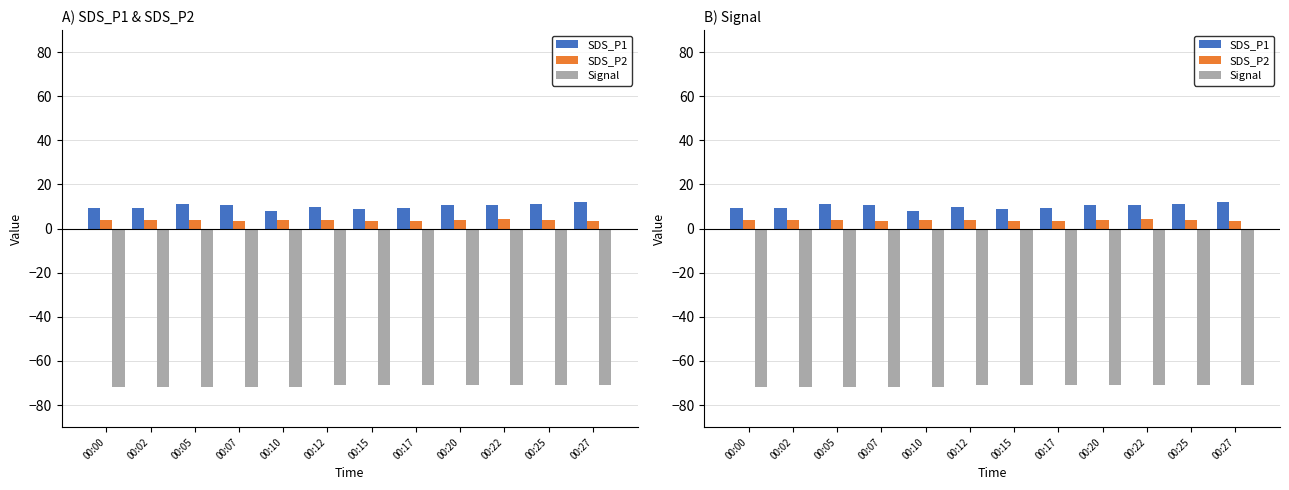

What is the average value of the SDS_P2 series?

3.8